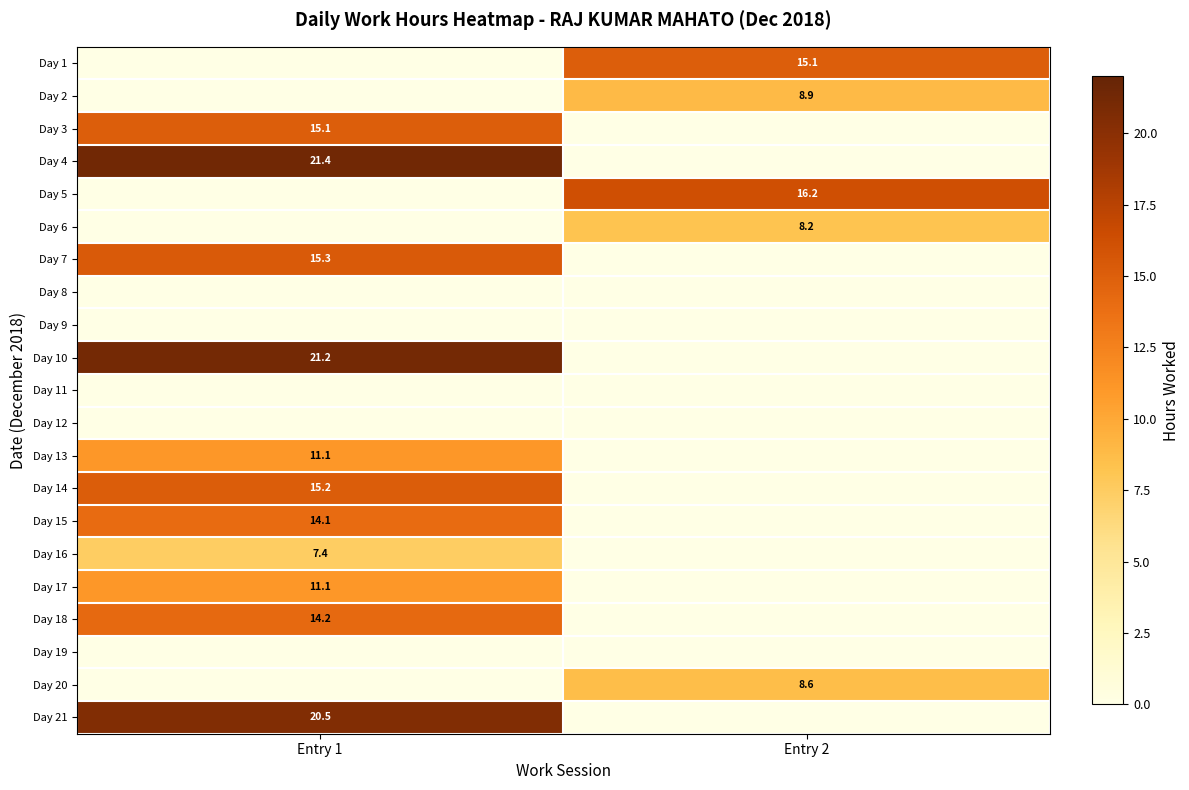

Is the value of Day 10 at Entry 1 greater than the value of Day 2 at Entry 2?

Yes